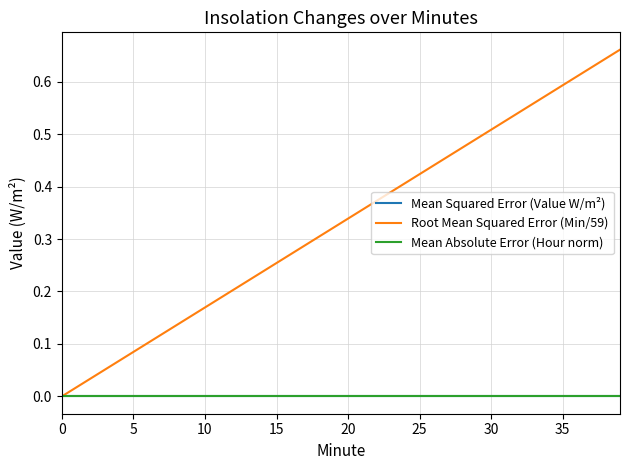

Does the chart have visible grid lines?

Yes